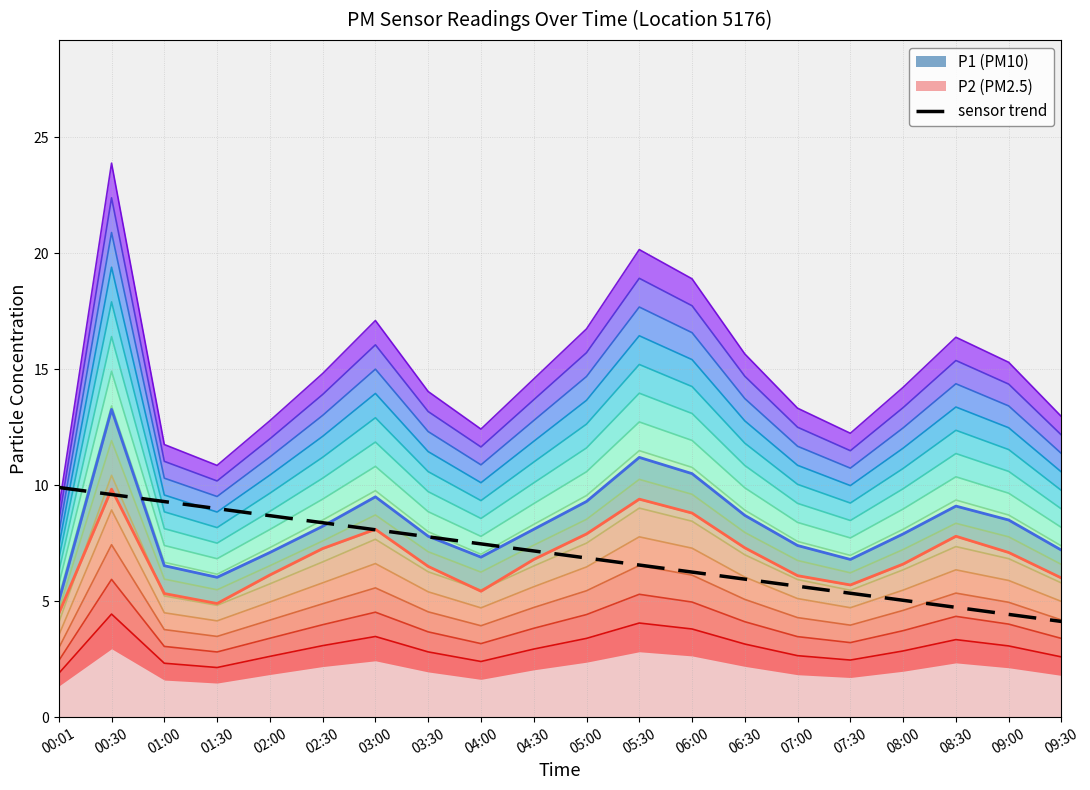

What is the sum of all P2 values?

137.5